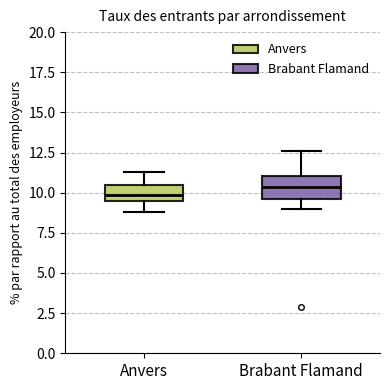

Reading left to right, transcribe this box plot: for each box, give where its median line is, the range the box spans, and where its two whiskers end, as read against the y-axis. The values are not printed on the chart, so give them approximately, as read against the axis.

Anvers: median 10.0, box 9.5 to 10.5, whiskers 9.0 to 11.5
Brabant Flamand: median 10.5, box 9.5 to 11.0, whiskers 9.0 to 12.5